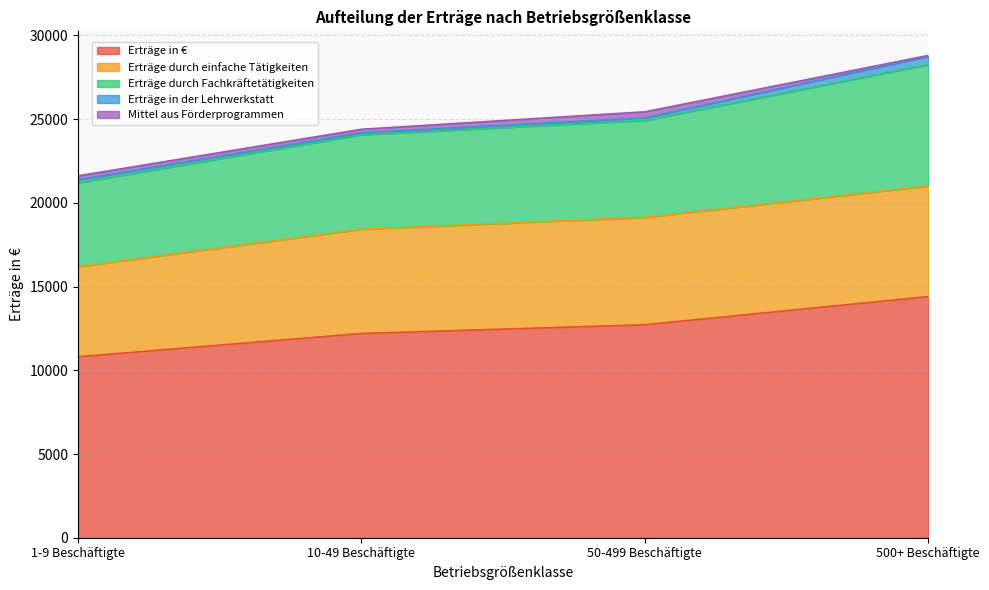

Is it true that Erträge in € equals 10807.2 at 1-9 Beschäftigte?

True